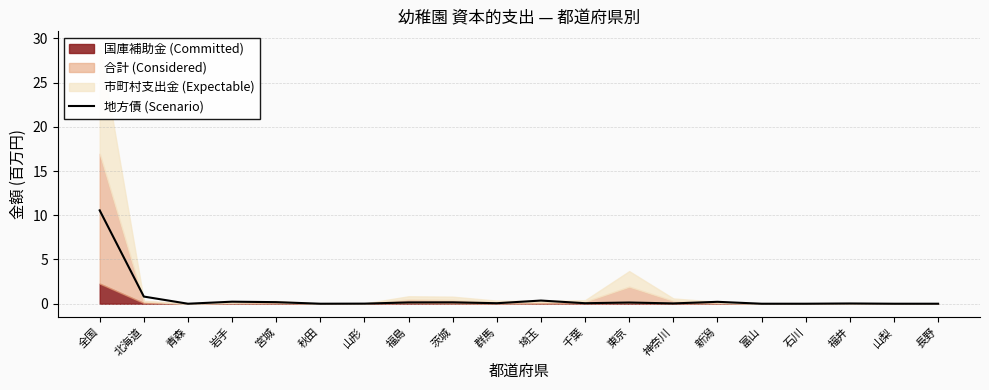

List the labels in order of value, smallest first.

青森, 秋田, 富山, 石川, 山梨, 長野, 山形, 福井, 神奈川, 群馬, 千葉, 東京, 福島, 茨城, 宮城, 新潟, 岩手, 埼玉, 北海道, 全国